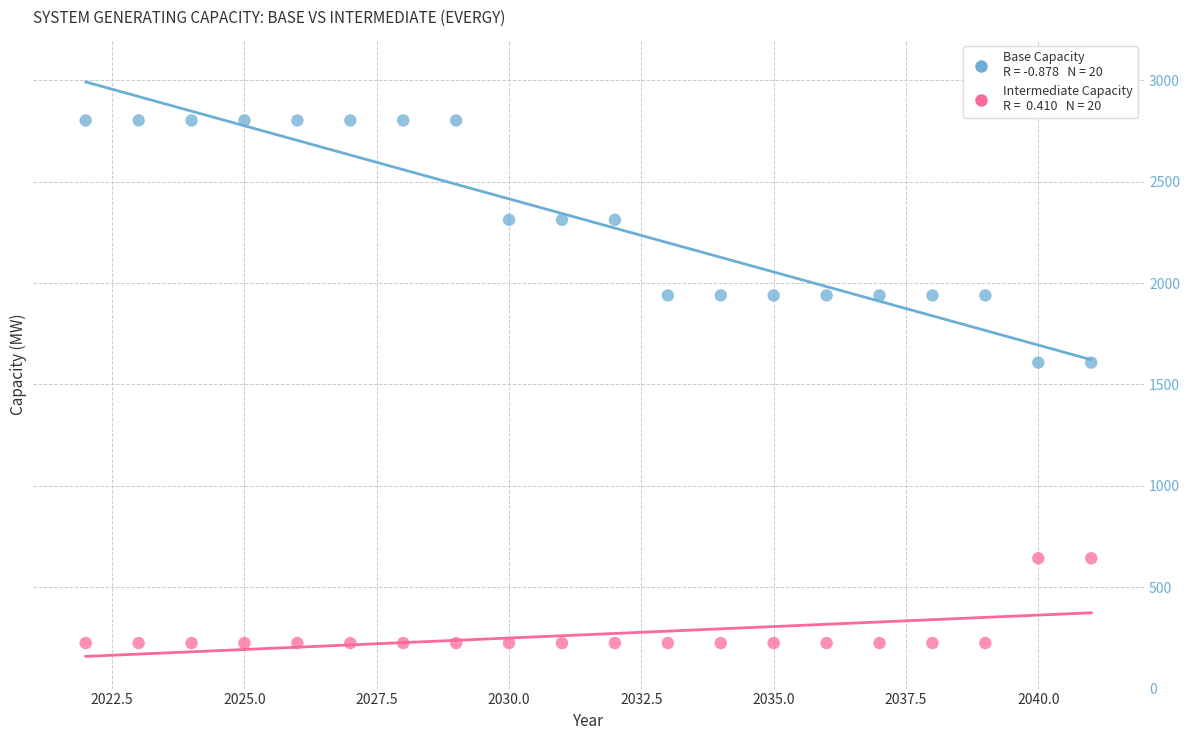

Across all data points, what is the range of X values (max minus min)?

19.0